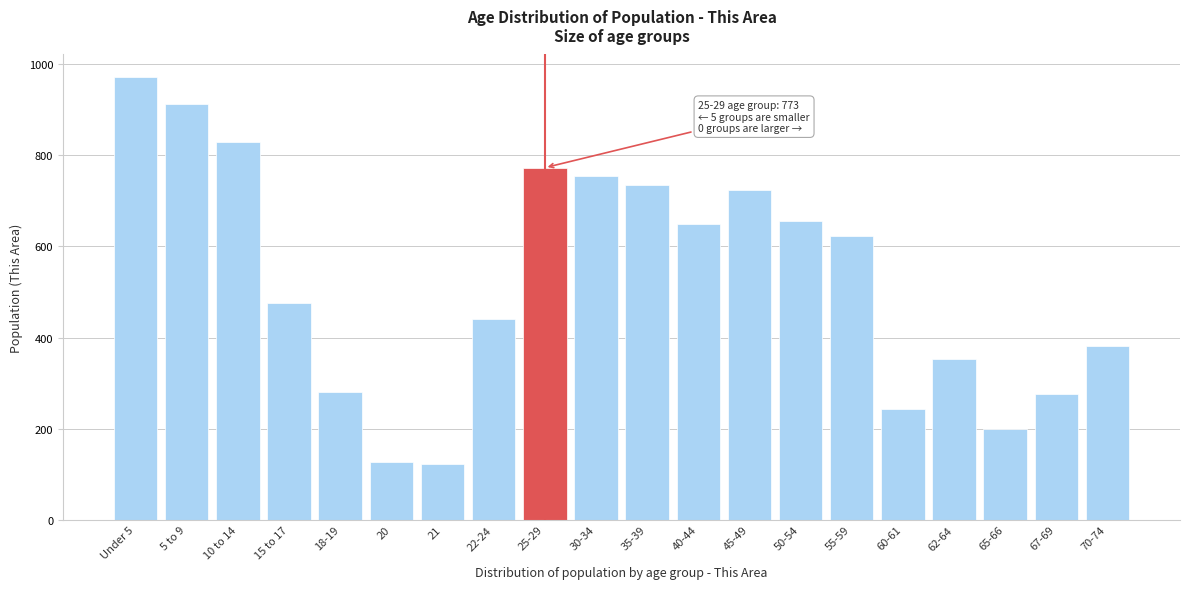

Reading left to right, list all the values displayed in this chart.

Under 5=973	5 to 9=913	10 to 14=830	15 to 17=476	18-19=281	20=127	21=122	22-24=441	25-29=773	30-34=754	35-39=735	40-44=649	45-49=723	50-54=657	55-59=622	60-61=244	62-64=352	65-66=199	67-69=275	70-74=382